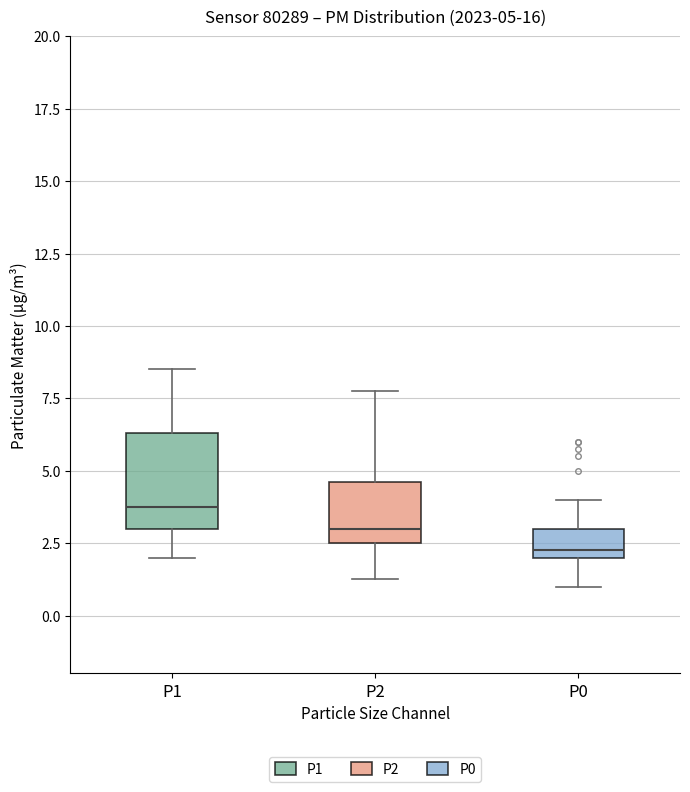

Which box's median line is the highest?

P1